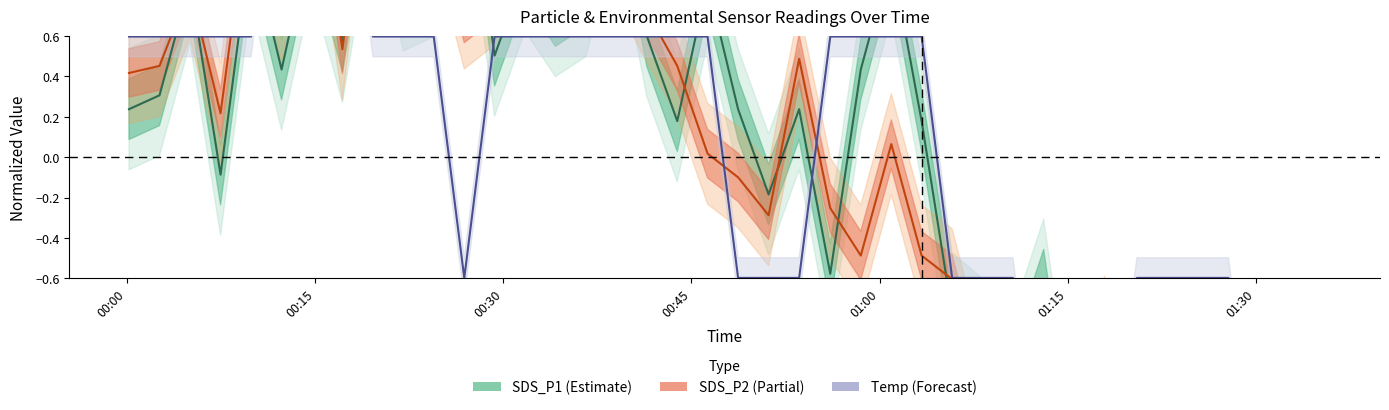

Reading left to right, transcribe all the data shown in this chart.

SDS_P1: 0.2	0.3	0.9	-0.1	1.1	0.4	1.1	0.6	1.5	0.8	0.9	1.6	0.5	0.9	0.7	0.8	1.4	0.6	0.2	0.9	0.2	-0.2	0.2	-0.6	0.4	1.0	0.2	-0.8	-0.9	-1.1	-0.6	-1.7	-1.1	-1.7	-1.1	-1.4	-1.9	-1.5	-1.3	-1.7
SDS_P2: 0.4	0.5	0.8	0.2	1.4	0.7	1.5	0.5	1.8	1.1	1.3	0.7	0.8	1.2	0.9	1.0	1.0	0.7	0.5	0.0	-0.1	-0.3	0.5	-0.3	-0.5	0.1	-0.5	-0.6	-1.2	-1.0	-1.4	-1.5	-0.8	-1.5	-1.1	-1.3	-1.7	-1.2	-1.2	-1.6
Temp (normalized): 0.6	0.6	0.6	0.6	0.6	1.8	1.8	1.8	0.6	0.6	0.6	-0.6	0.6	0.6	0.6	0.6	0.6	0.6	0.6	0.6	-0.6	-0.6	-0.6	0.6	0.6	0.6	0.6	-0.6	-0.6	-0.6	-1.8	-1.8	-1.8	-0.6	-0.6	-0.6	-0.6	-1.8	-1.8	-1.8